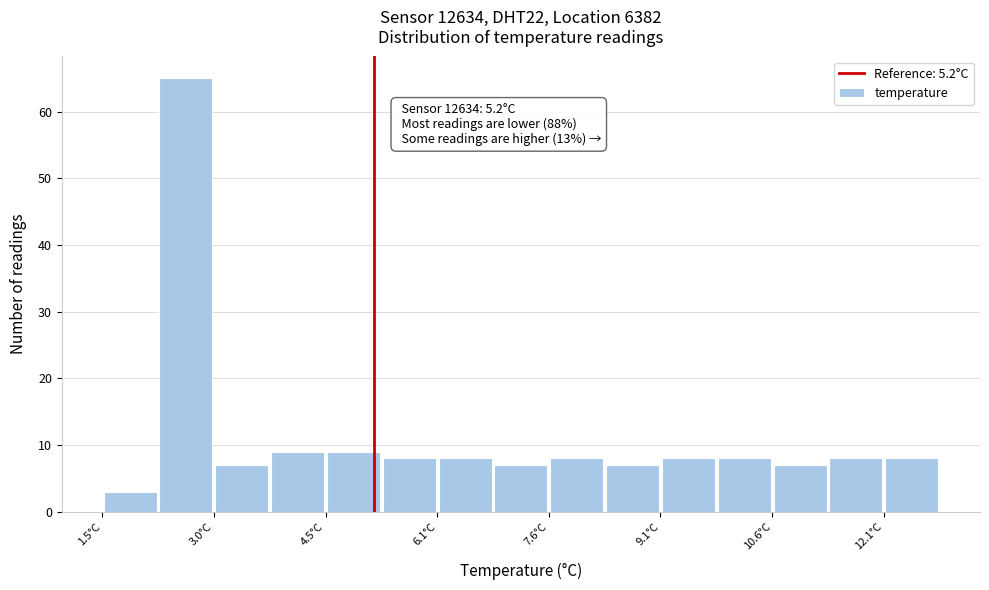

Around what value on the x-axis is the tallest bar? Give the approximate position of its centre, as read against the axis.

2.6